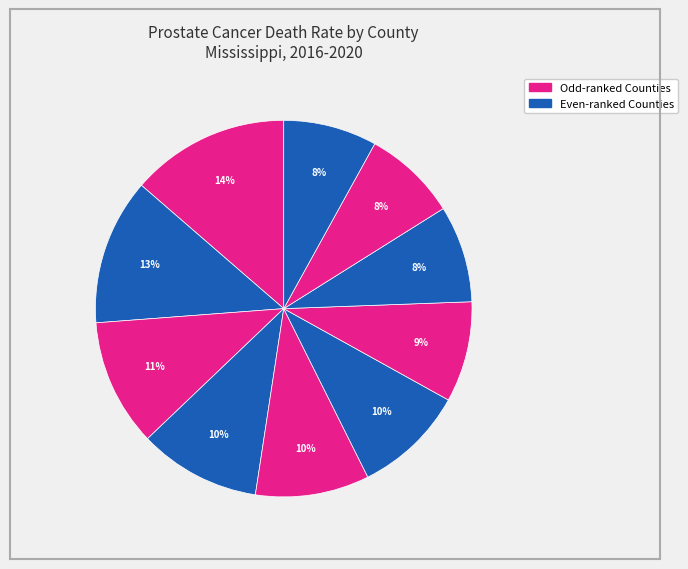

Count the number of slices in the pie.

10